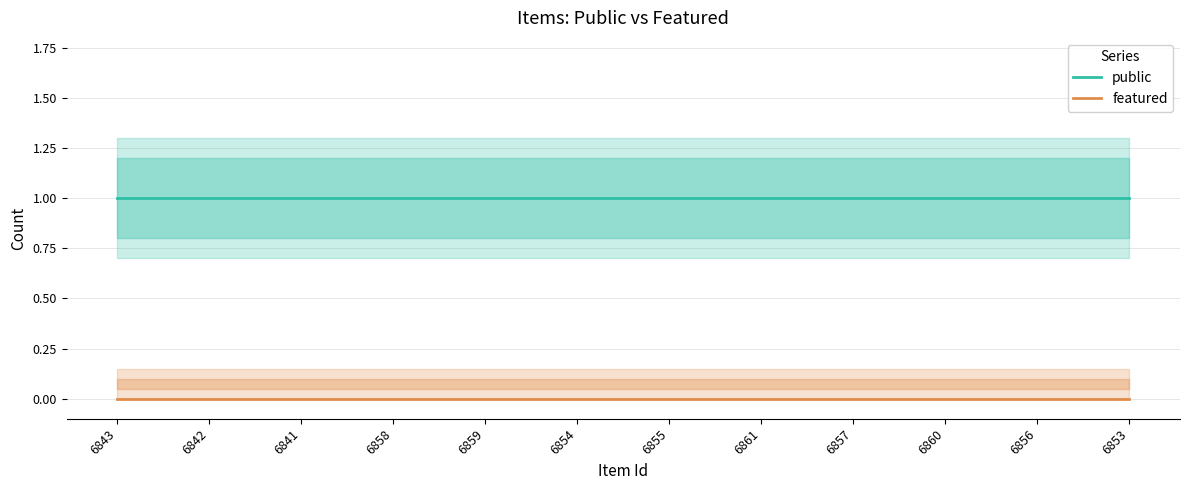

What value does the public series have at 6858?

1